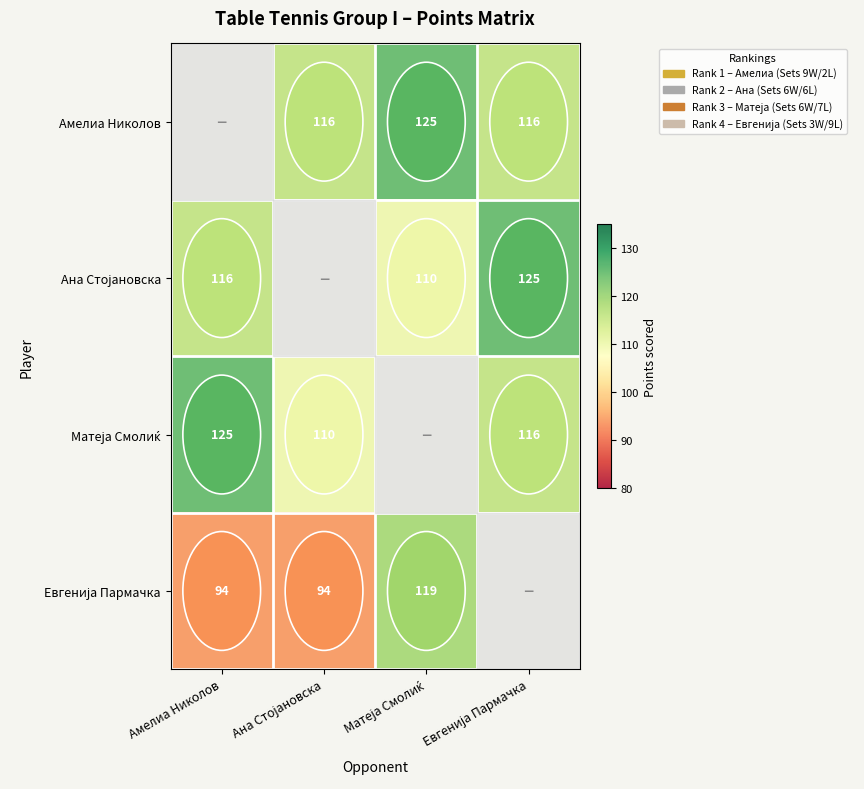

What is the spread (max minus min) of values at Ана Стојановска?

22.0